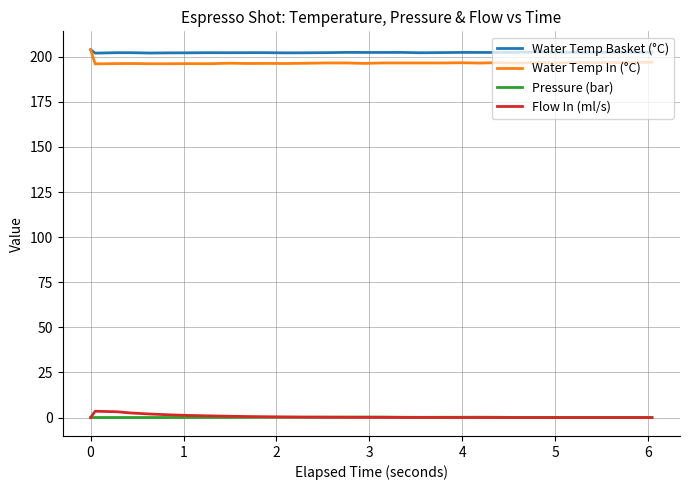

What is the sum of all Pressure (bar) values?

3.9